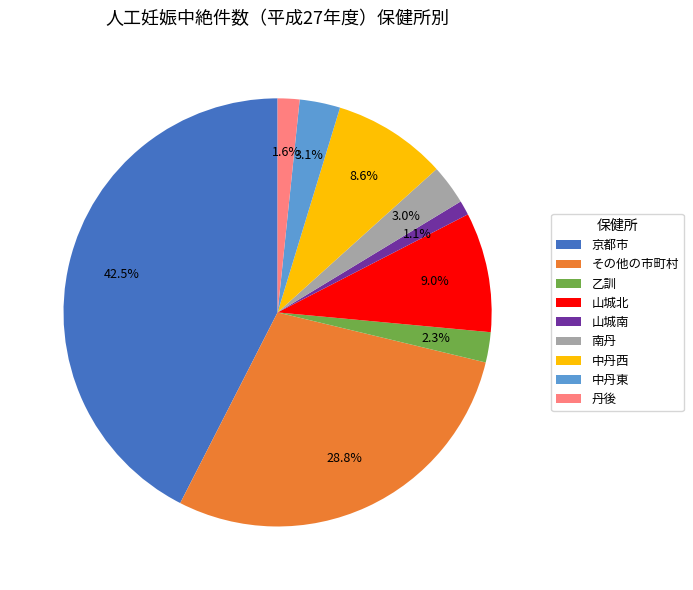

What is the ratio of the value at 中丹西 to the value at 中丹東?

2.8